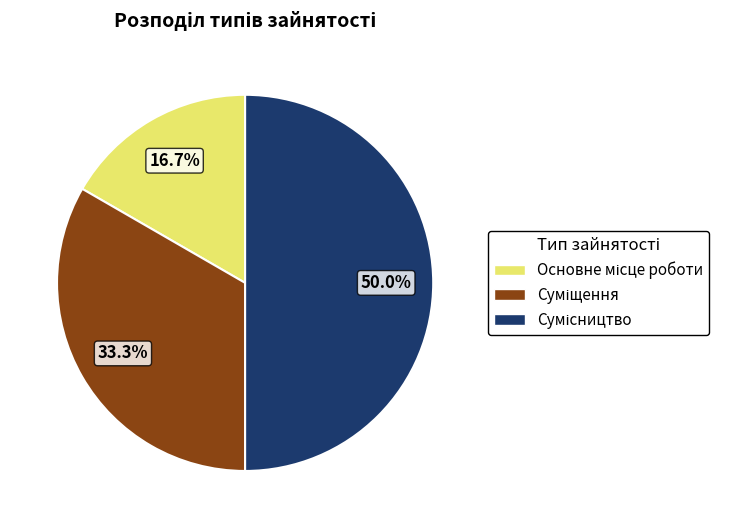

What percentage is the Сумісництво slice, to the nearest percent?

50%